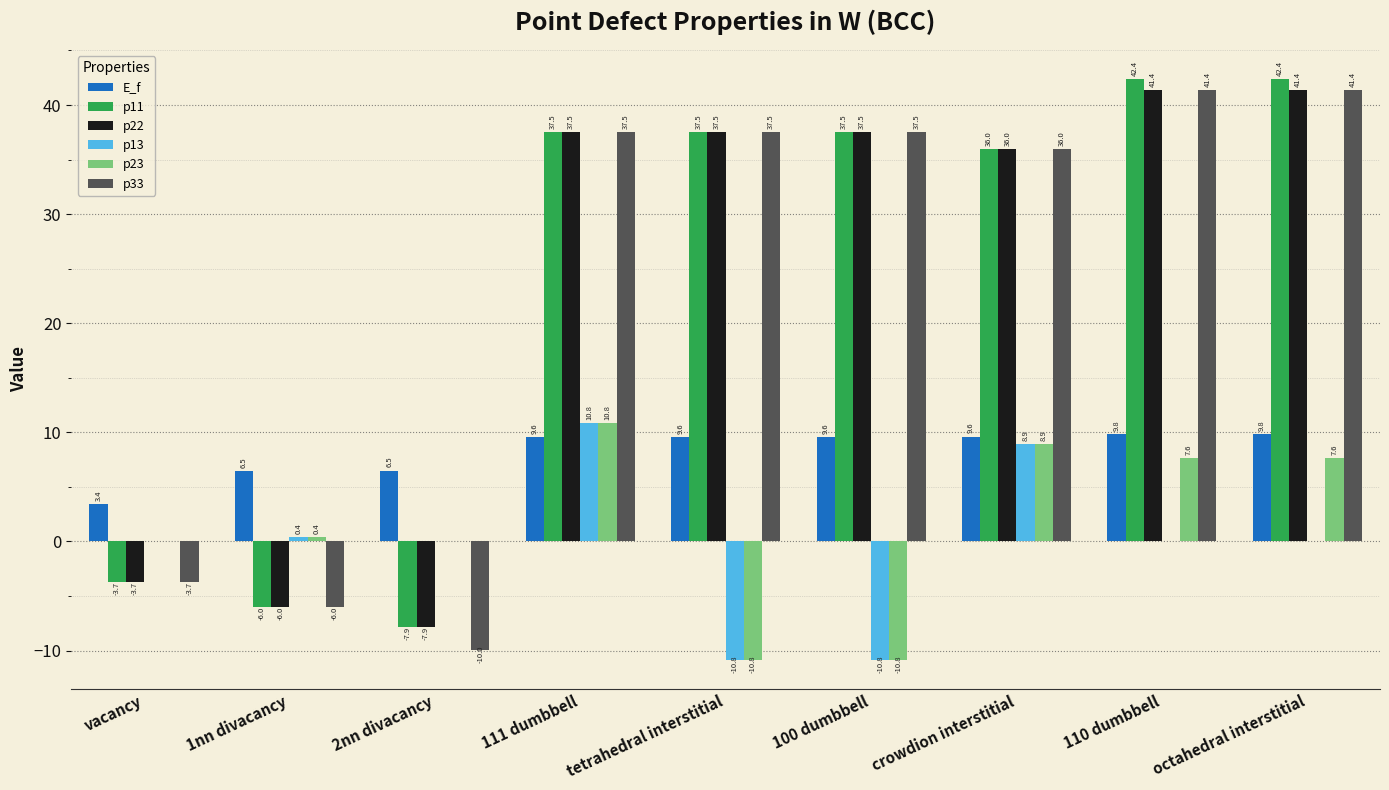

Read the p23 value at tetrahedral interstitial.

-10.8